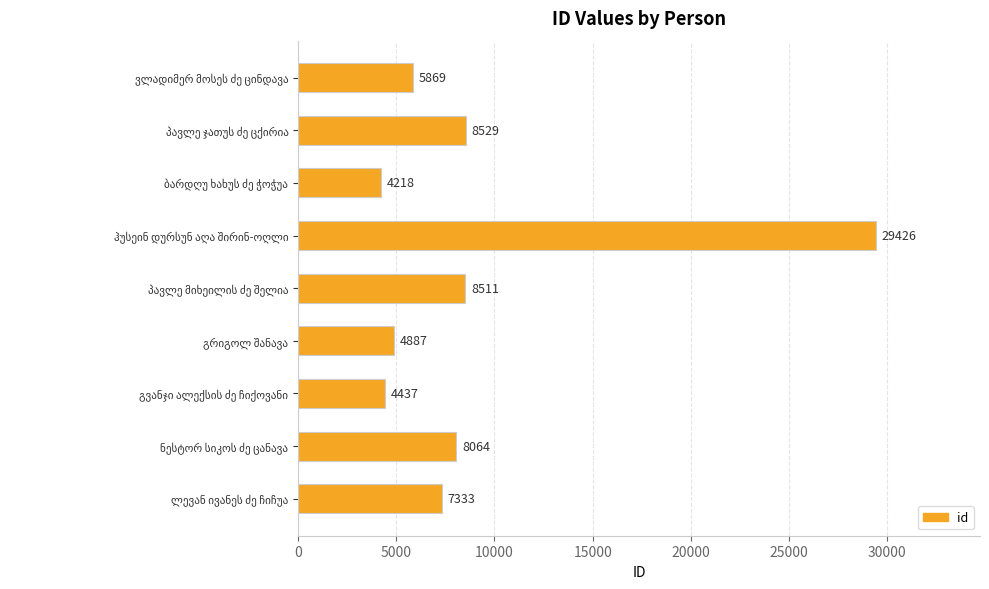

What is the difference between the maximum and minimum values?

25208